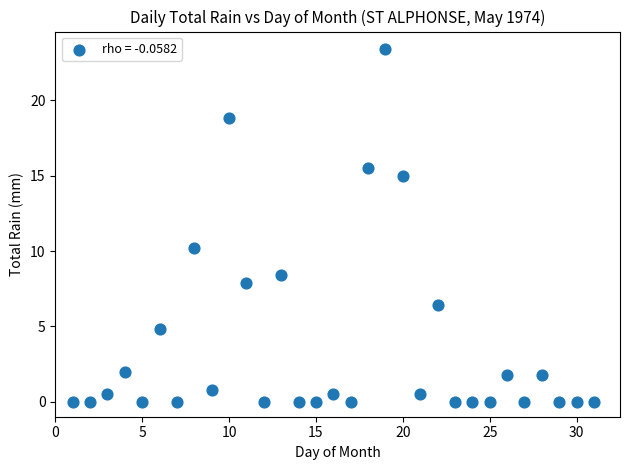

What Y value in the scatter plot is closest to 11?

10.2